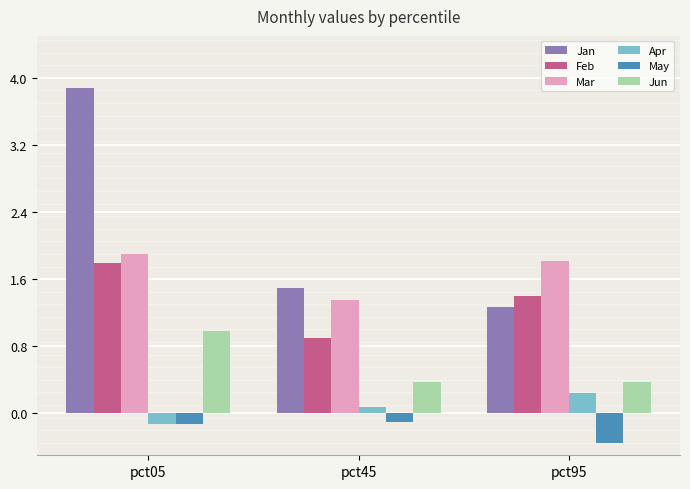

What is the minimum value shown in the chart?

-0.3